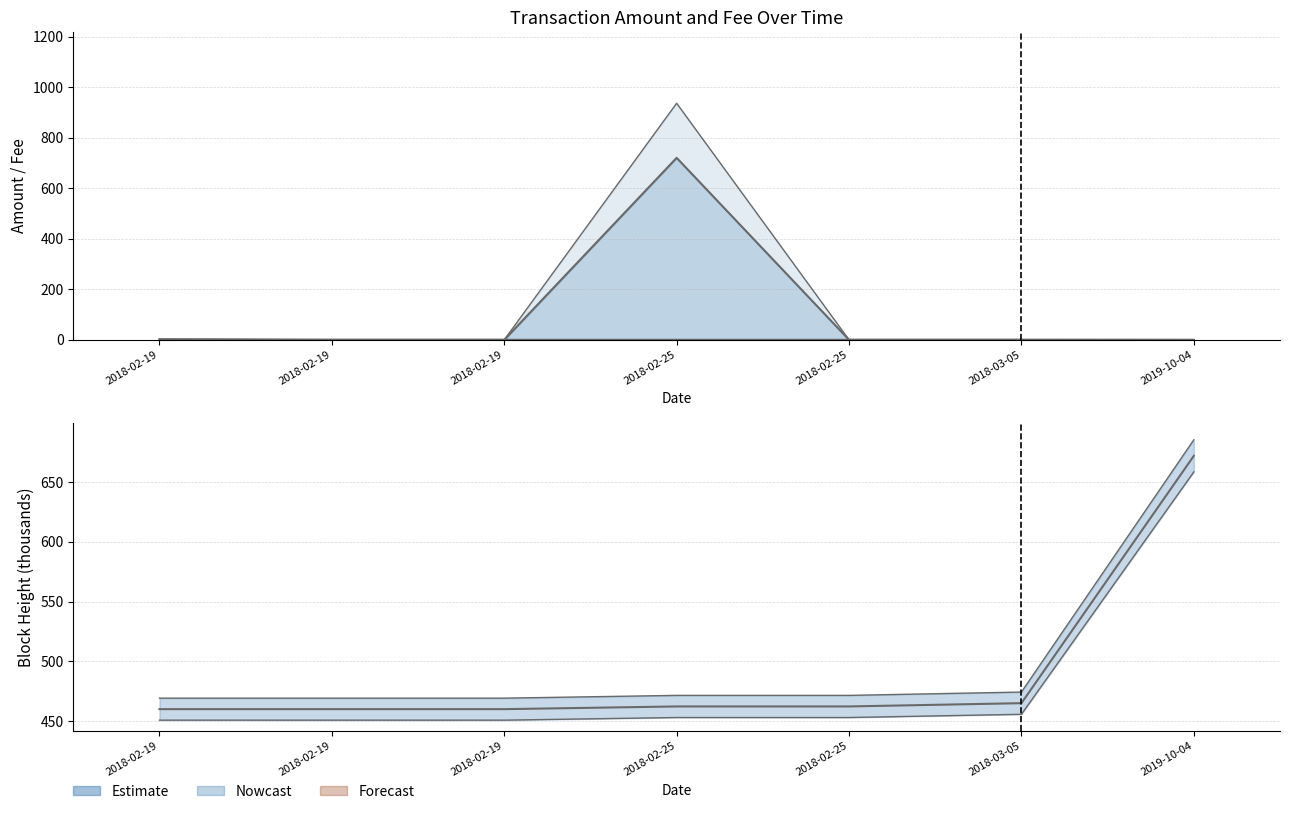

What is the average value of the Amount line series?

103.1